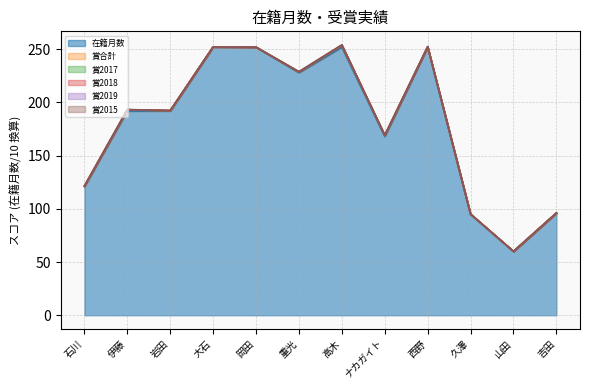

The 在籍月数 series shows 26 at 久澤. True or false?

False